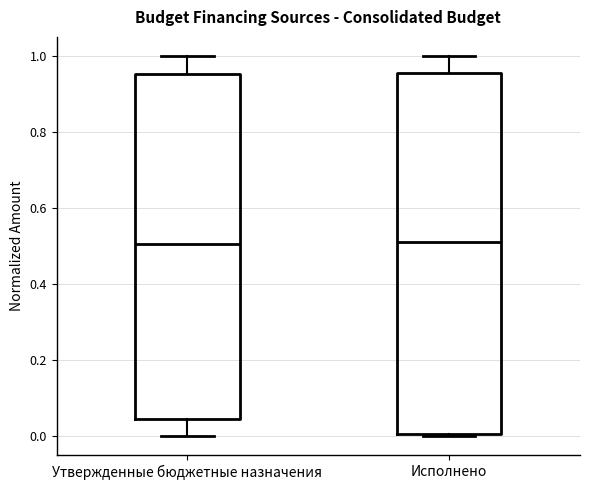

Reading left to right, read every box against the y-axis: the position of its median line, the range the box covers, and the ends of its whiskers. The values are not printed on the chart, so give them approximately, as read against the axis.

Утвержденные бюджетные назначения: median 0.50, box 0.04 to 0.96, whiskers 0.00 to 1.00
Исполнено: median 0.52, box 0.00 to 0.96, whiskers 0.00 to 1.00